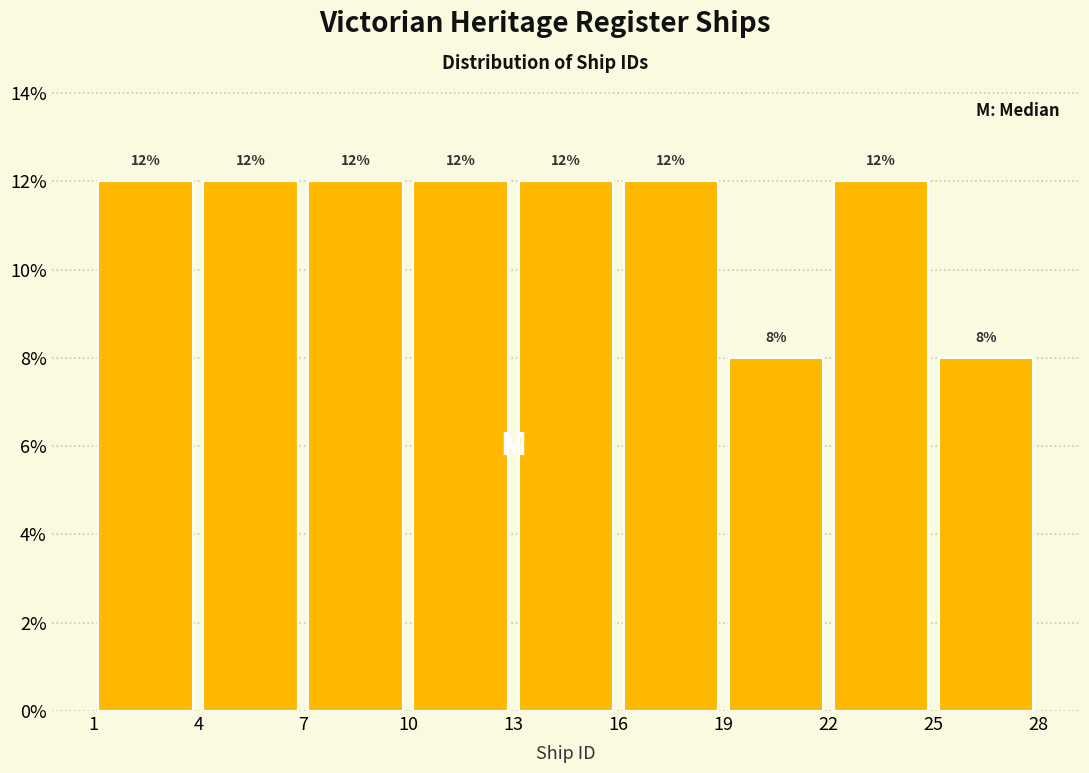

Reading left to right, list every bar in this chart as the range it spans on the x-axis followed by its height.

1 to 4: 12
4 to 7: 12
7 to 10: 12
10 to 13: 12
13 to 16: 12
16 to 19: 12
19 to 22: 8
22 to 25: 12
25 to 28: 8